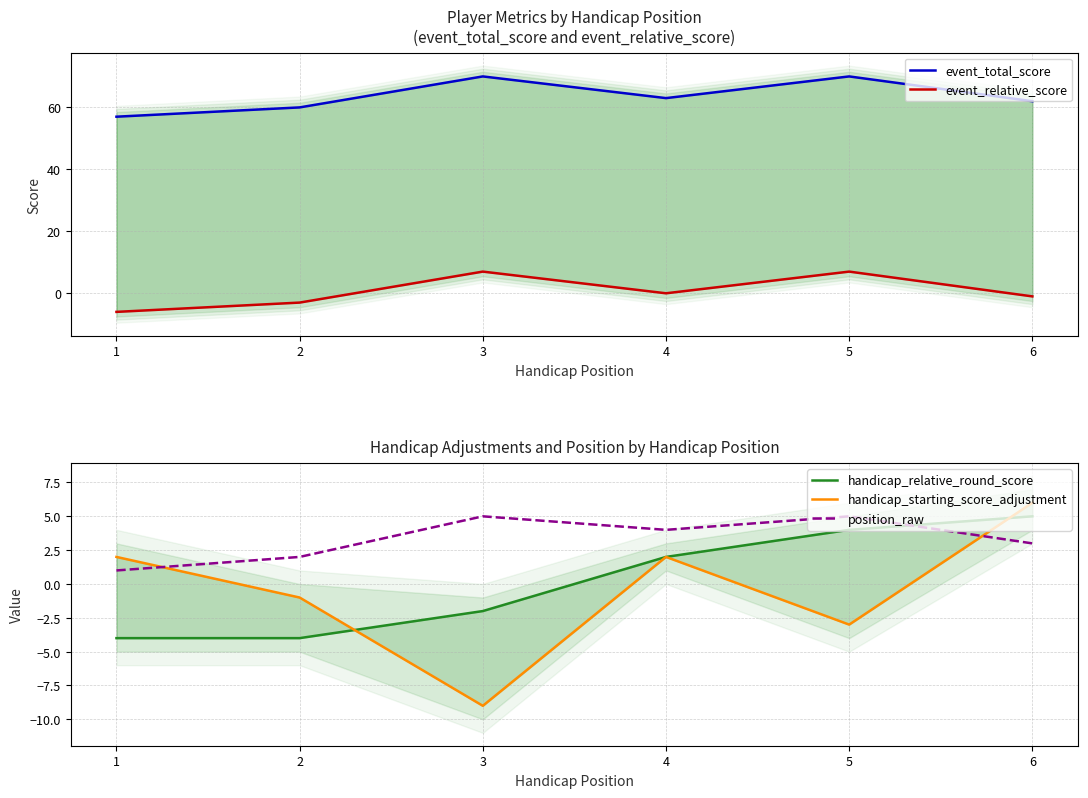

True or false: position_raw has a value of 5 at 5.

True